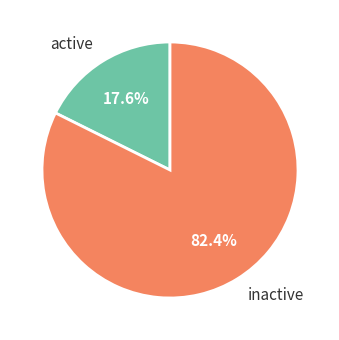

Which slice is the smallest?

active